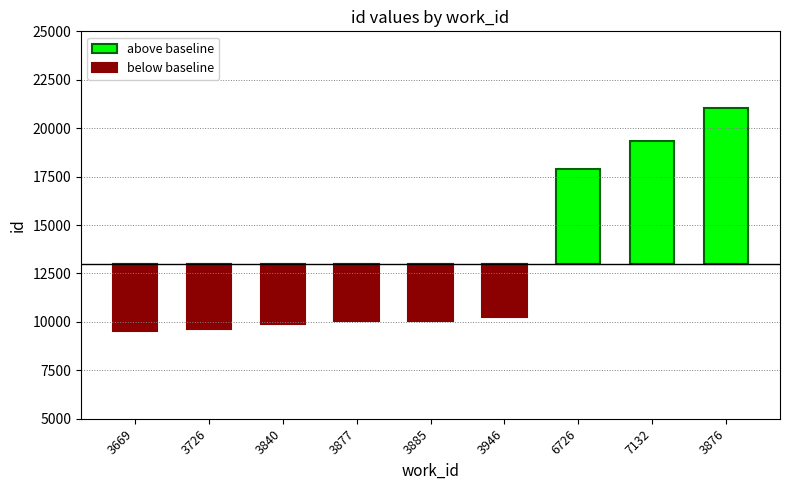

Between 3840 and 6726, which series saw the biggest shift?

above baseline